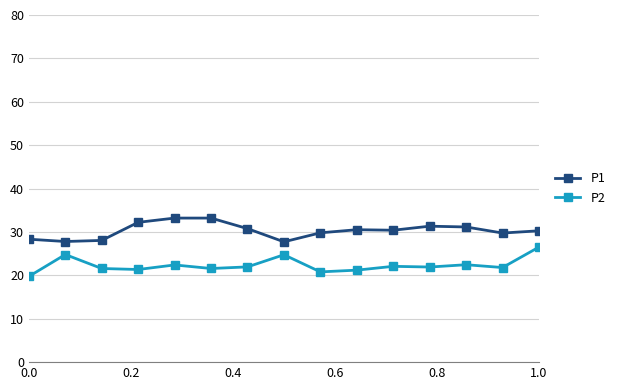

In P2, how many points are higher than both neighbors (excluding endpoints)?

5